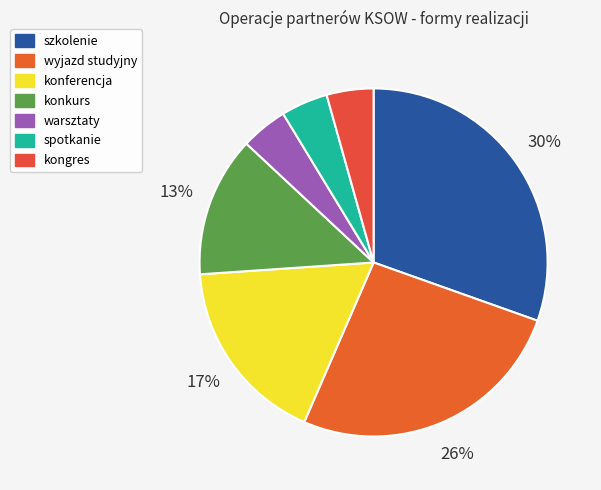

What is the largest slice in the pie chart?

szkolenie